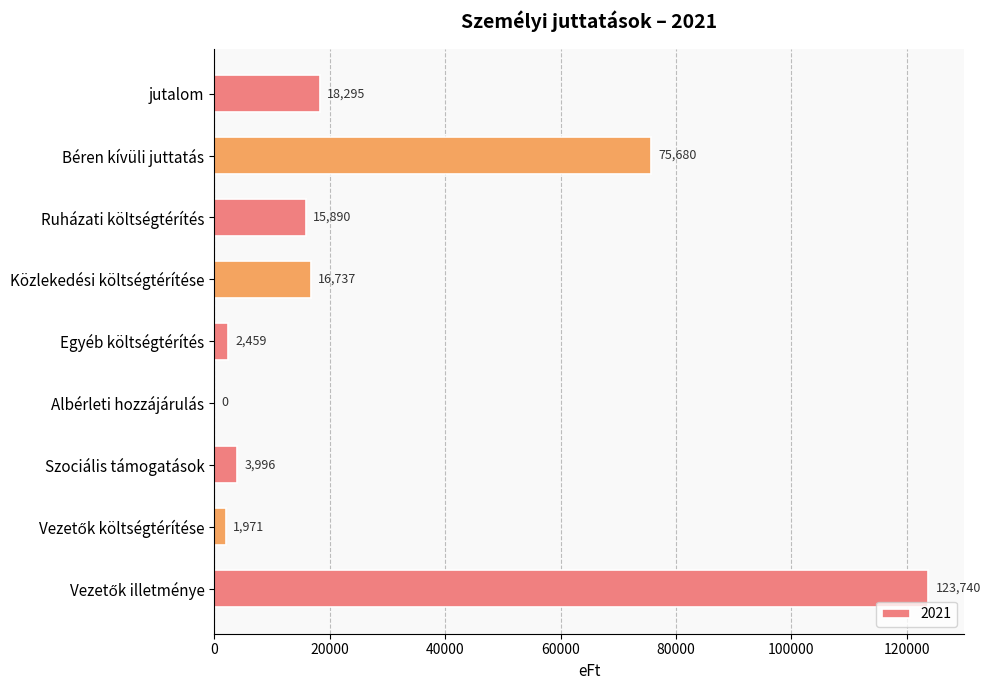

What is the sum of all values?

258768